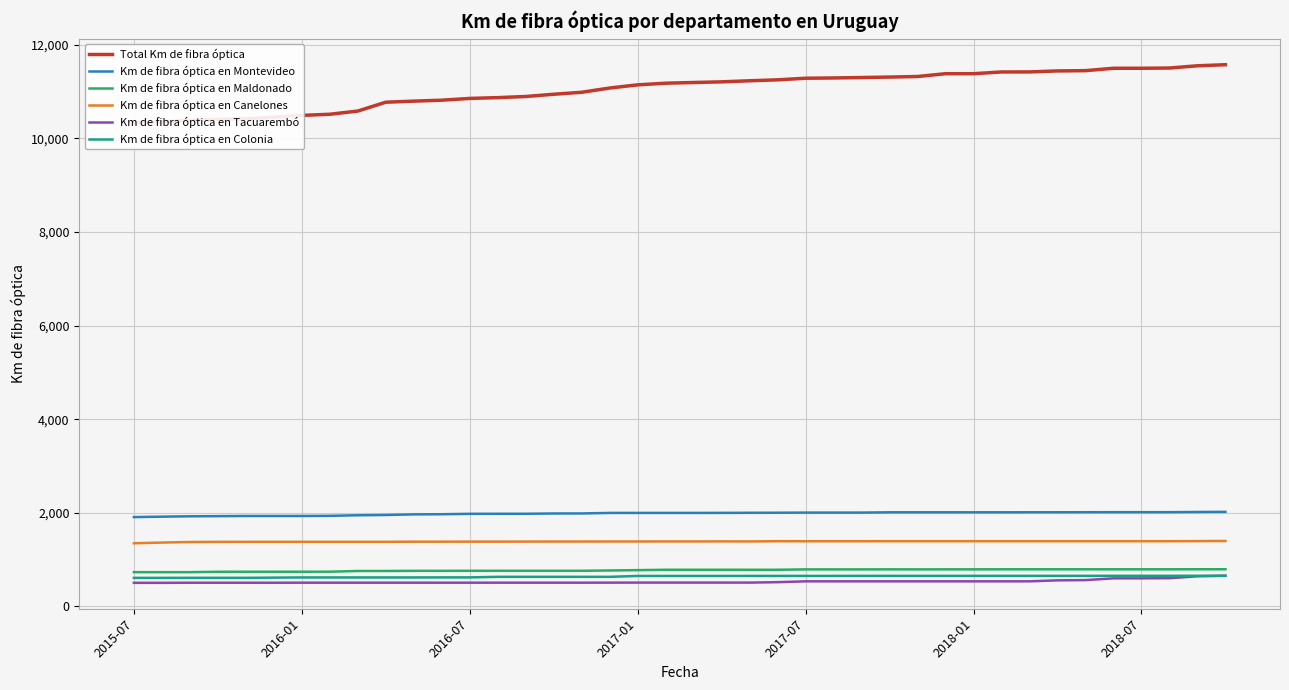

True or false: Km de fibra óptica en Montevideo and Km de fibra óptica en Maldonado cross at least once.

False